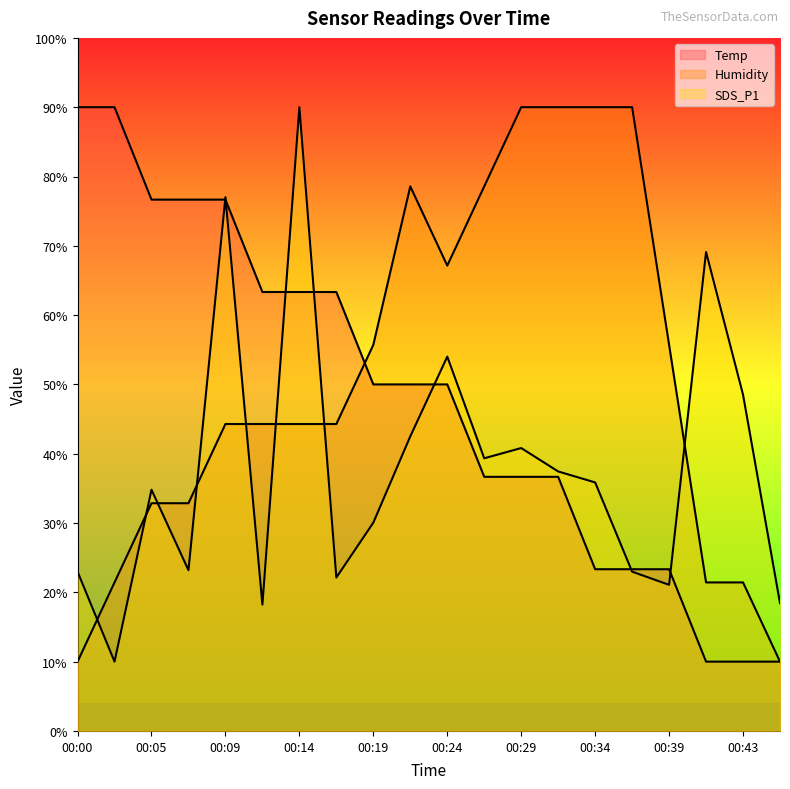

Reading left to right, list all the values displayed in this chart.

Temp: 90.0	90.0	76.7	76.7	76.7	63.3	63.3	63.3	50.0	50.0	50.0	36.7	36.7	36.7	23.3	23.3	23.3	10.0	10.0	10.0
Humidity: 10.0	21.4	32.9	32.9	44.3	44.3	44.3	44.3	55.7	78.6	67.1	78.6	90.0	90.0	90.0	90.0	55.7	21.4	21.4	10.0
SDS_P1: 23.0	10.0	34.8	23.2	77.0	18.2	90.0	22.1	30.1	42.5	54.0	39.3	40.8	37.4	35.9	23.0	21.1	69.1	48.5	18.4